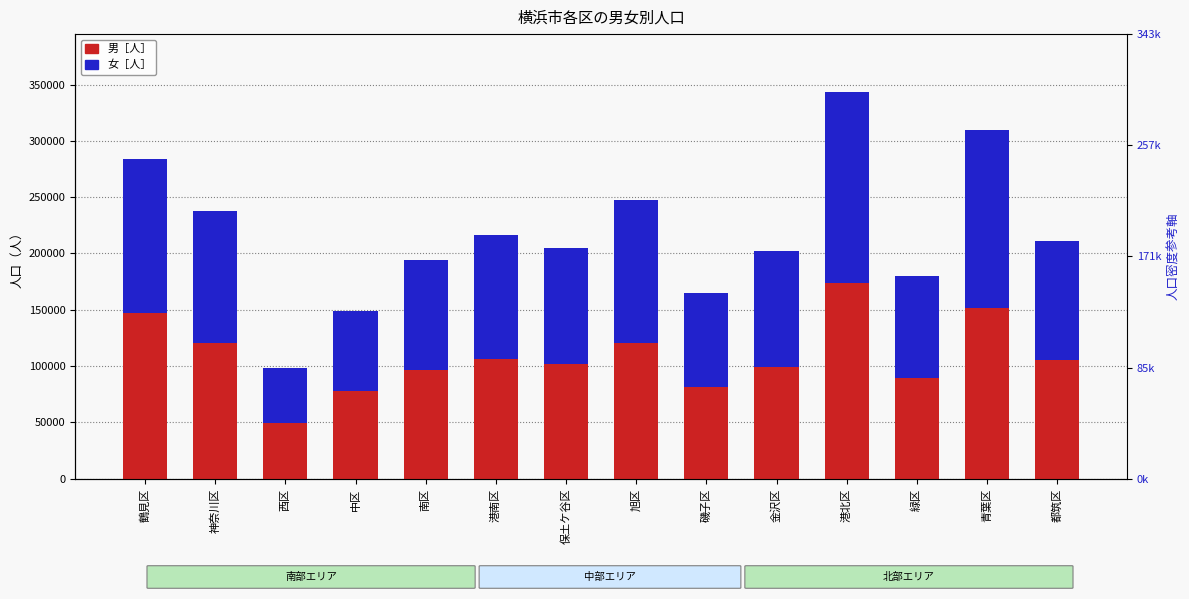

How many groups of bars are there?

14